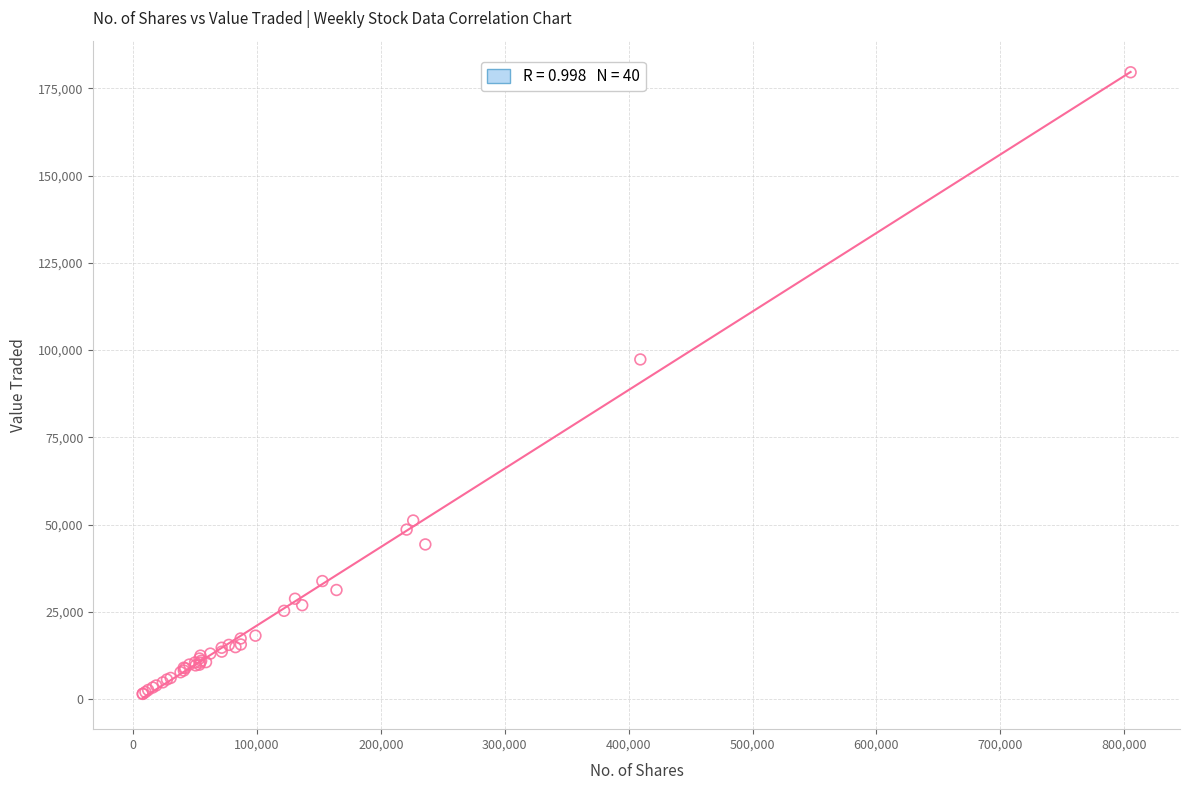

What Y value in the scatter plot is closest to 90556?

97331